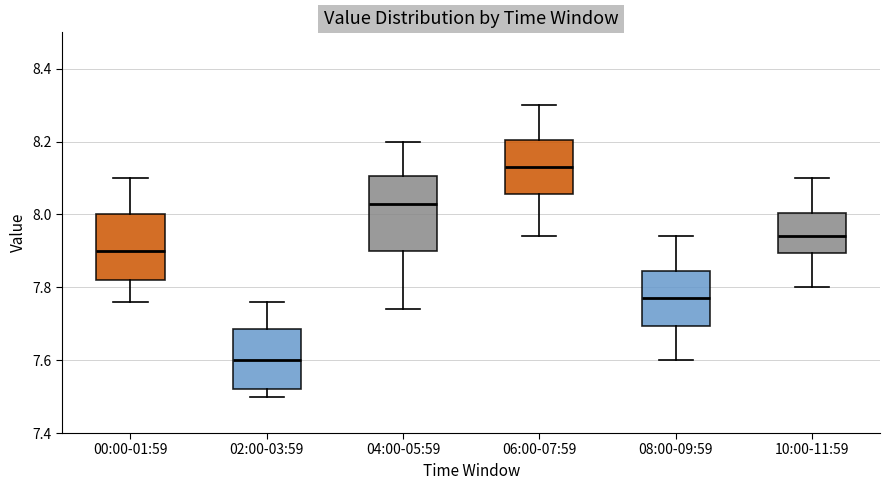

Which box has the lowest median line?

02:00-03:59